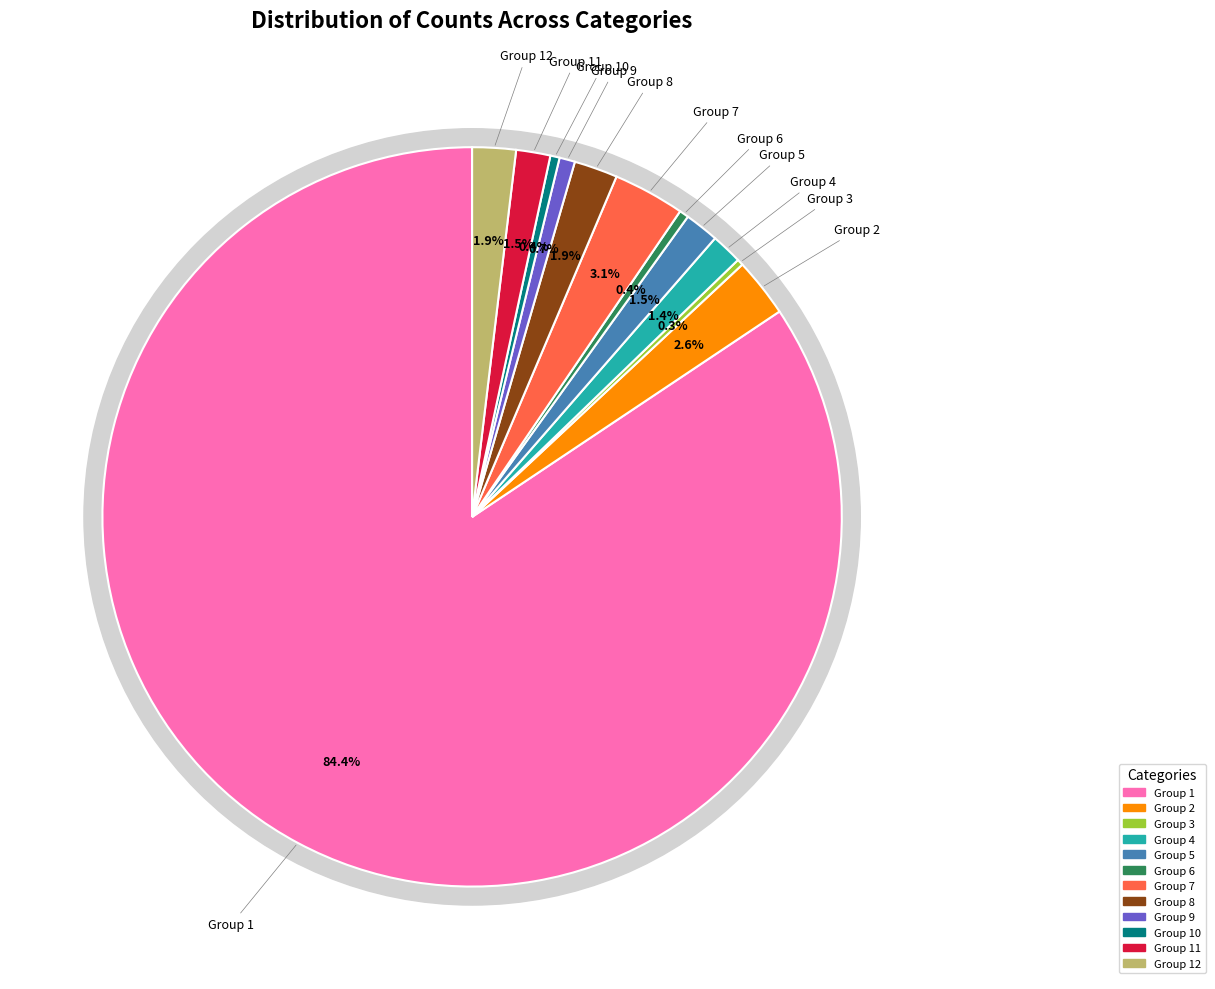

Does Row 1 represent more than half of the total?

Yes